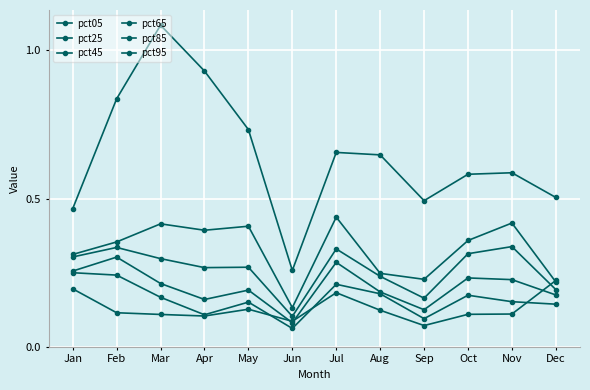

Reading left to right, transcribe all the data shown in this chart.

pct05: 0.2	0.1	0.1	0.1	0.1	0.1	0.2	0.1	0.1	0.1	0.1	0.2
pct25: 0.2	0.2	0.2	0.1	0.2	0.1	0.2	0.2	0.1	0.2	0.2	0.1
pct45: 0.3	0.3	0.2	0.2	0.2	0.1	0.3	0.2	0.1	0.2	0.2	0.2
pct65: 0.3	0.3	0.3	0.3	0.3	0.1	0.3	0.2	0.2	0.3	0.3	0.2
pct85: 0.3	0.4	0.4	0.4	0.4	0.1	0.4	0.2	0.2	0.4	0.4	0.2
pct95: 0.5	0.8	1.1	0.9	0.7	0.3	0.7	0.6	0.5	0.6	0.6	0.5